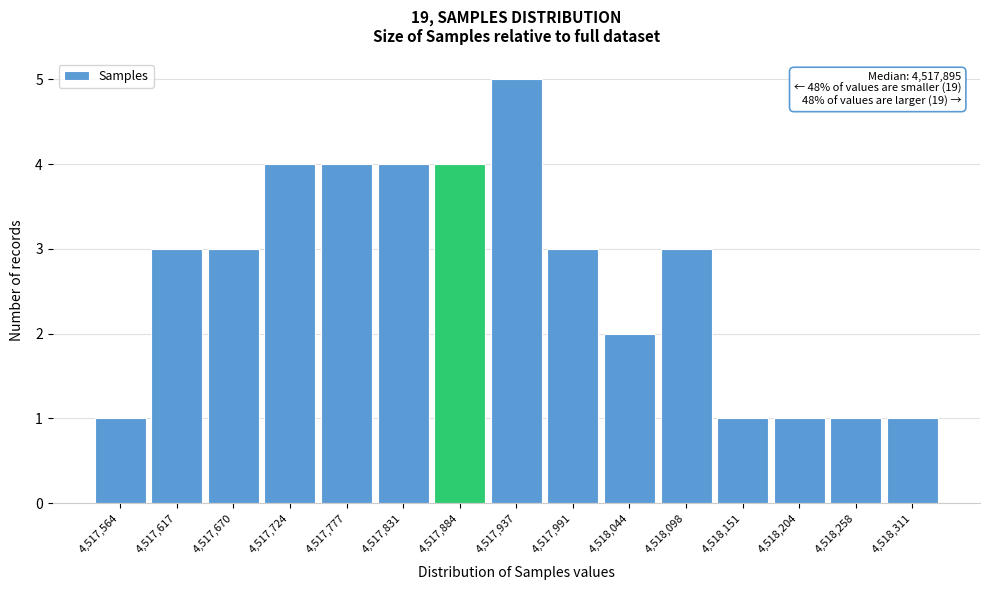

Reading left to right, list all the values displayed in this chart.

4,517,564=1	4,517,617=3	4,517,670=3	4,517,724=4	4,517,777=4	4,517,831=4	4,517,884=4	4,517,937=5	4,517,991=3	4,518,044=2	4,518,098=3	4,518,151=1	4,518,204=1	4,518,258=1	4,518,311=1